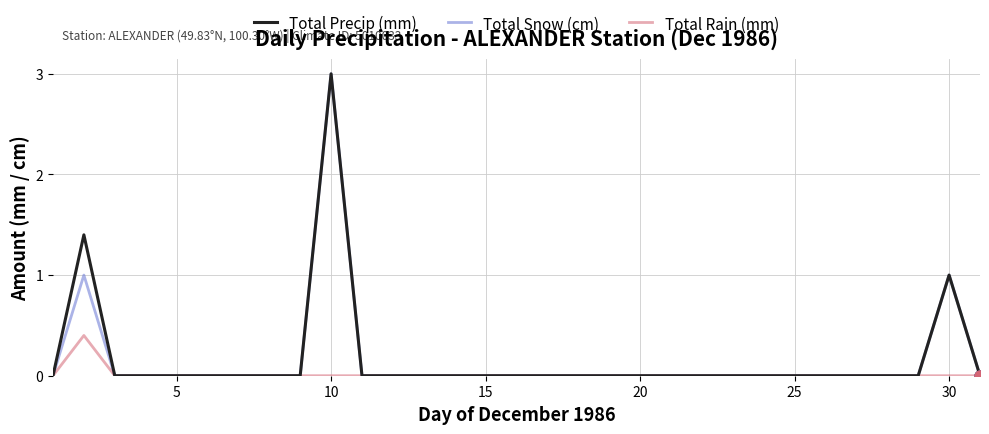

What is the maximum value shown in the chart?

3.0